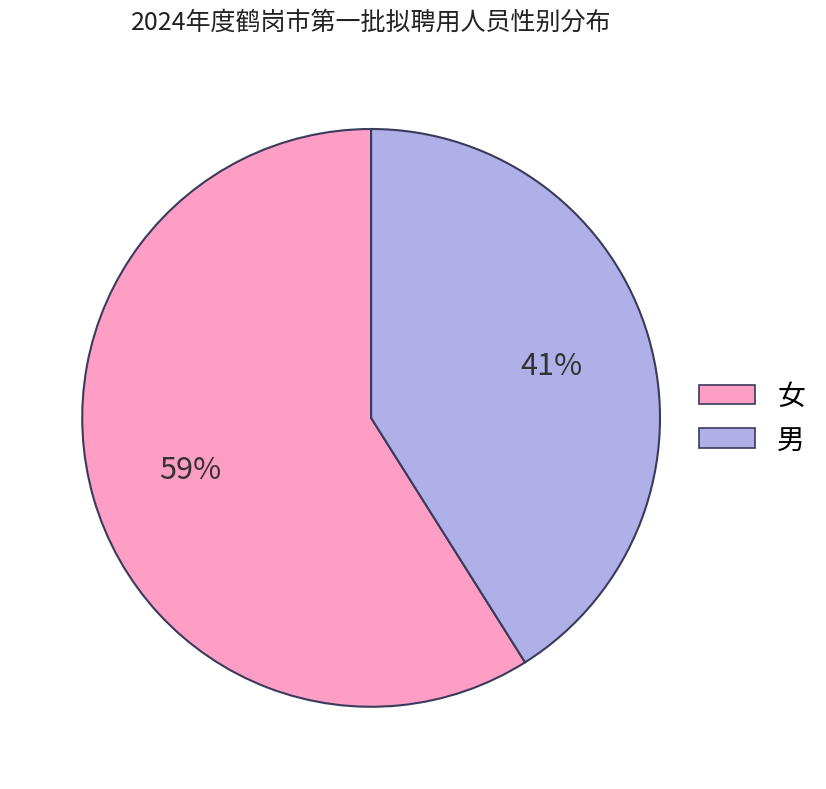

Combined, do 女 and 男 account for over 50%?

Yes